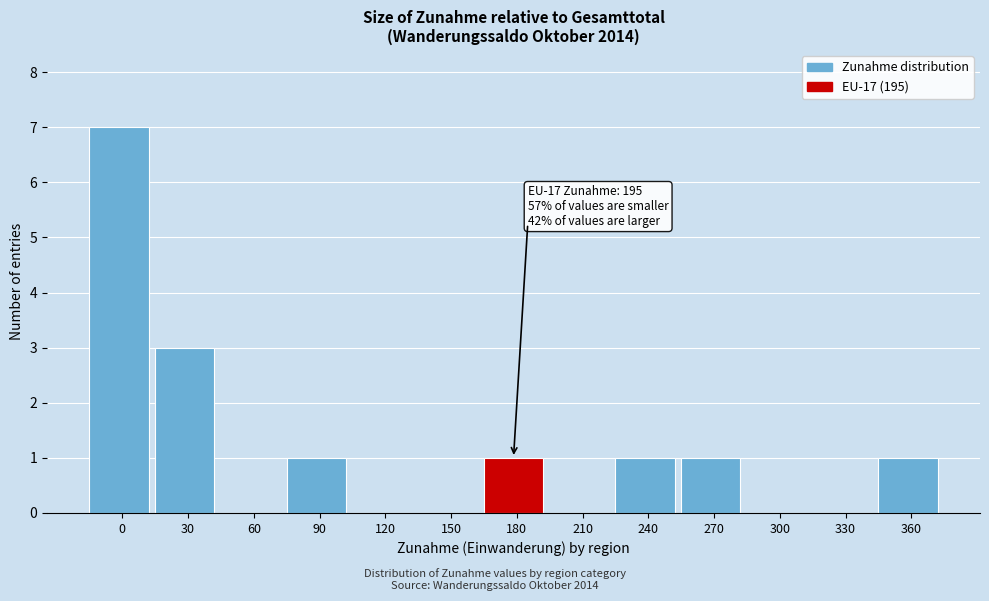

Reading left to right, list all the values displayed in this chart.

0=7	30=3	60=0	90=1	120=0	150=0	180=1	210=0	240=1	270=1	300=0	330=0	360=1